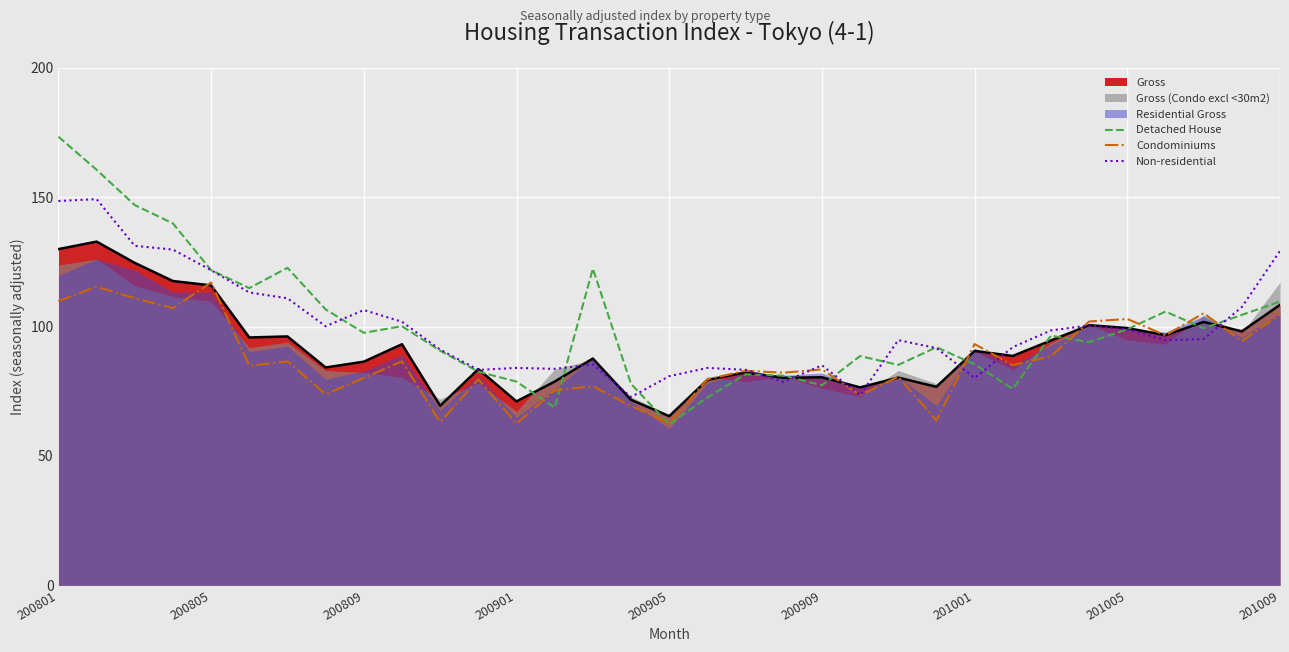

True or false: Condominiums has a value of 15.9 at 200905.

False